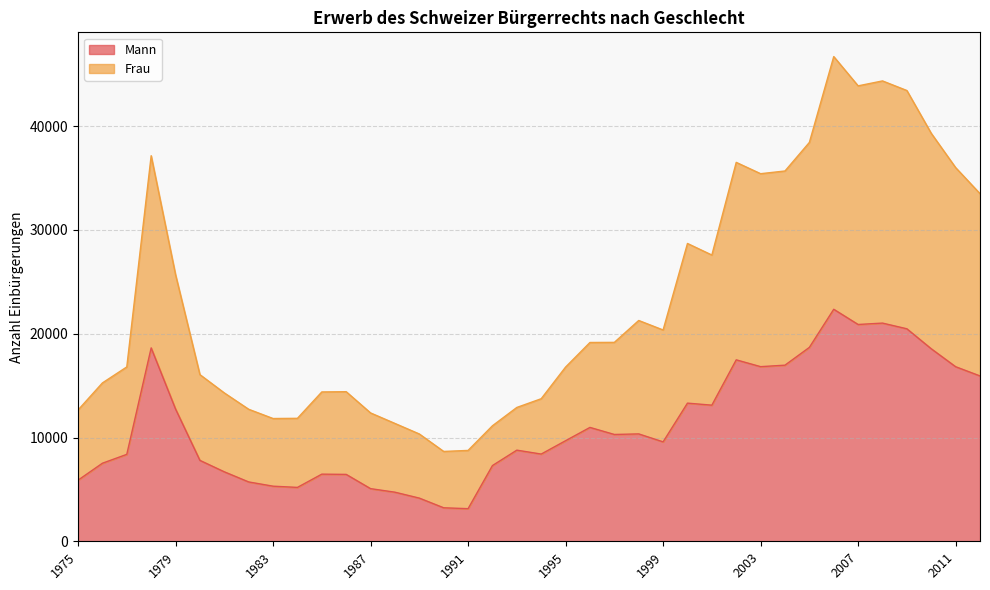

How many interior local valleys does the Frau series have?

6